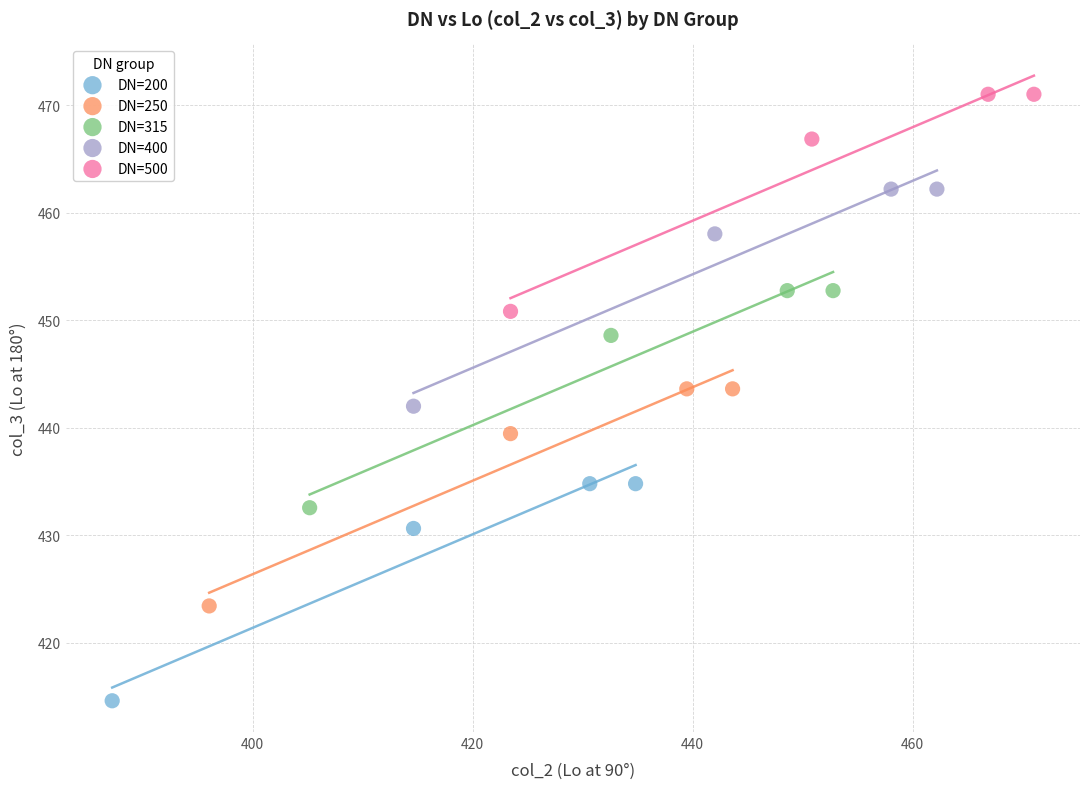

What are all the series names shown in the legend?

DN=200, DN=250, DN=315, DN=400, DN=500